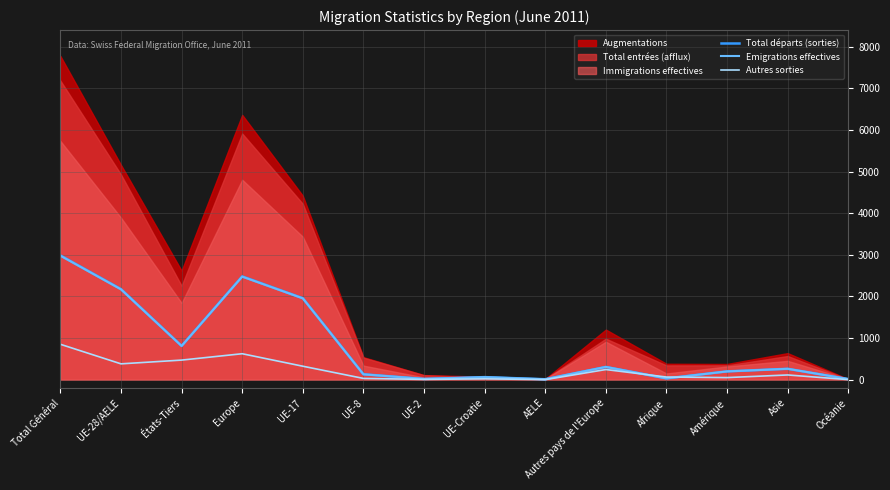

What is the minimum value for Total départs (sorties)?

10